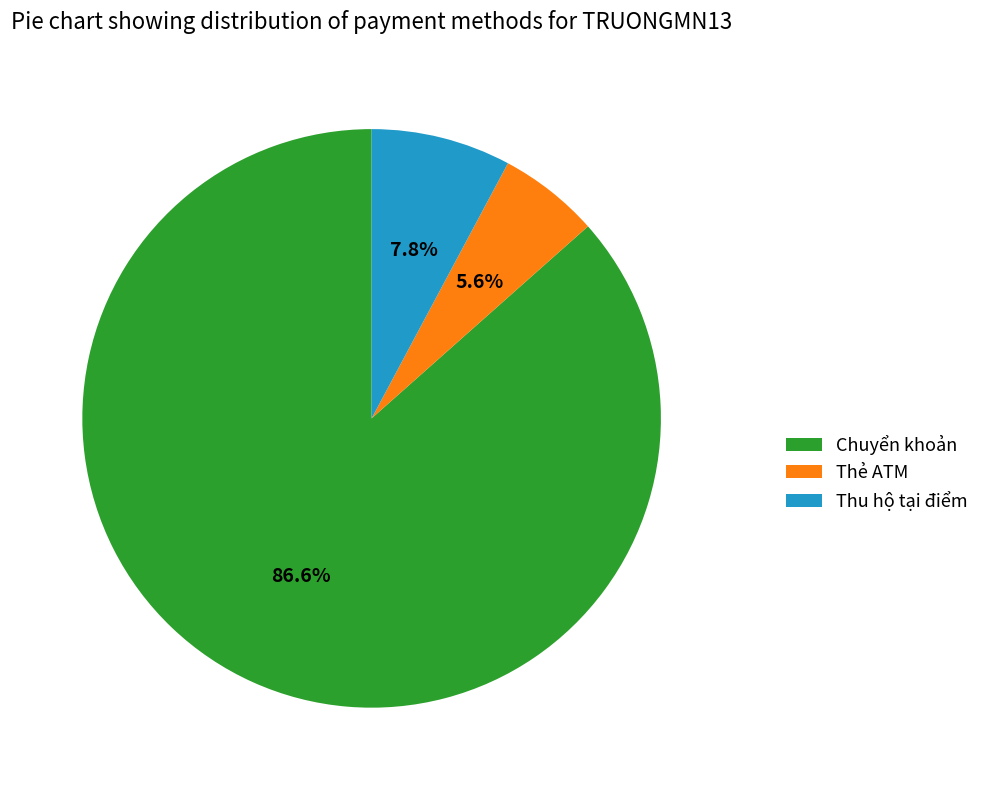

Is there any slice that represents more than half of the pie?

Yes